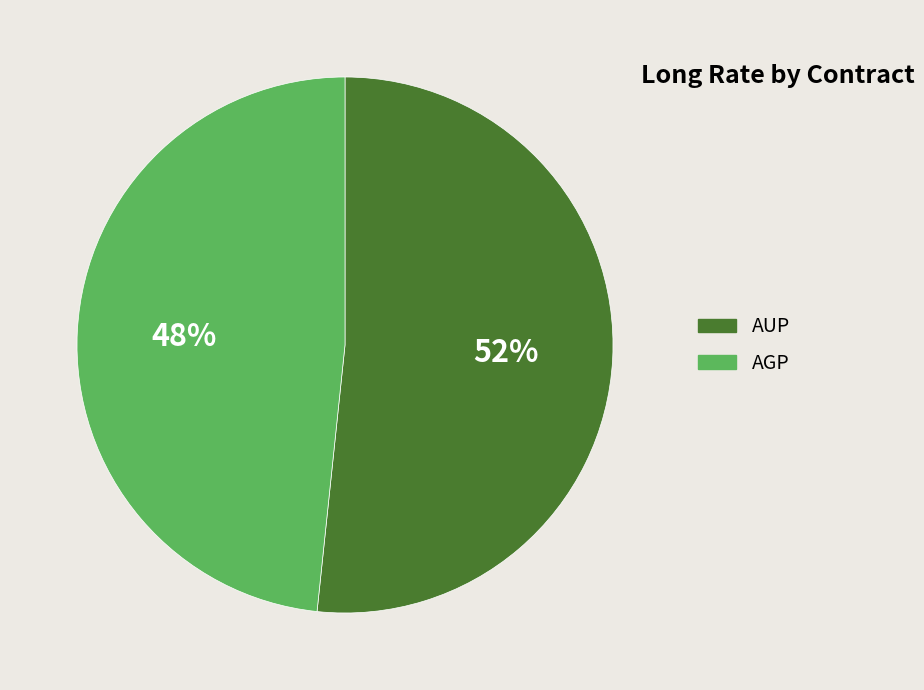

To the nearest percent, what portion does AUP represent?

52%